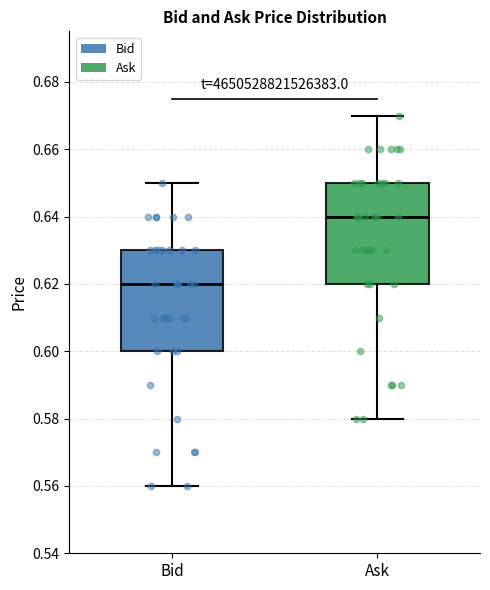

Which box's median line is the lowest?

Bid